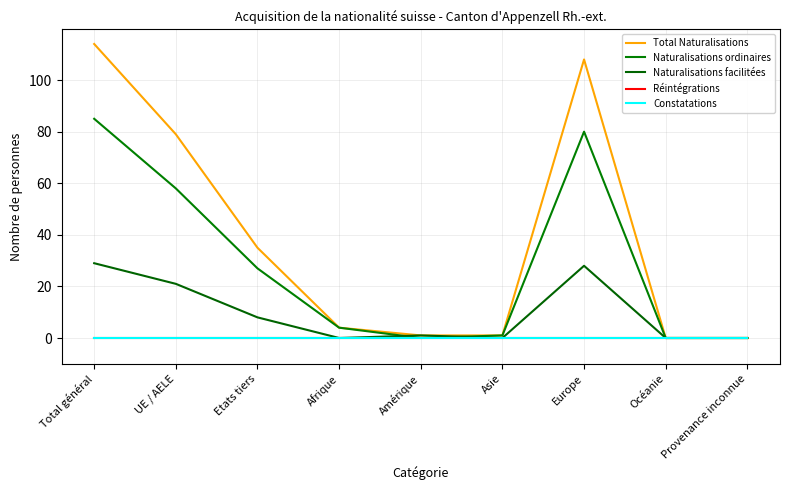

Does the chart display data point markers on the line(s)?

No